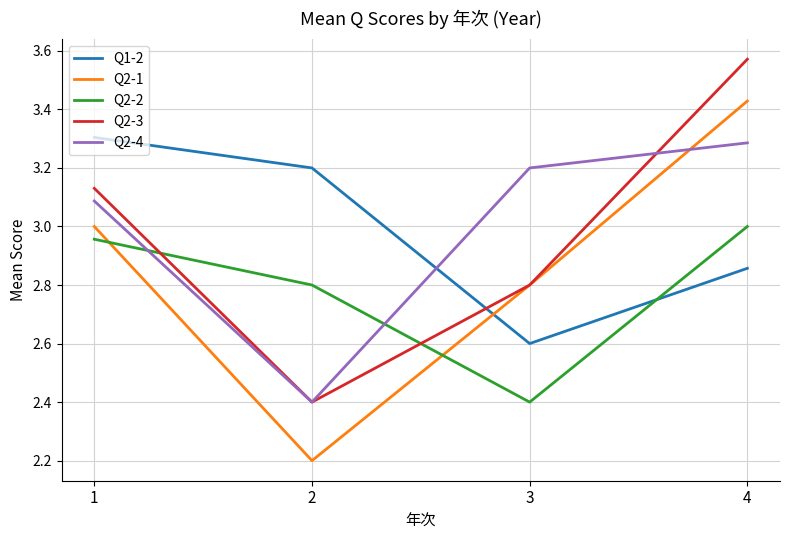

The Q2-1 series shows 6.0 at 4. True or false?

False